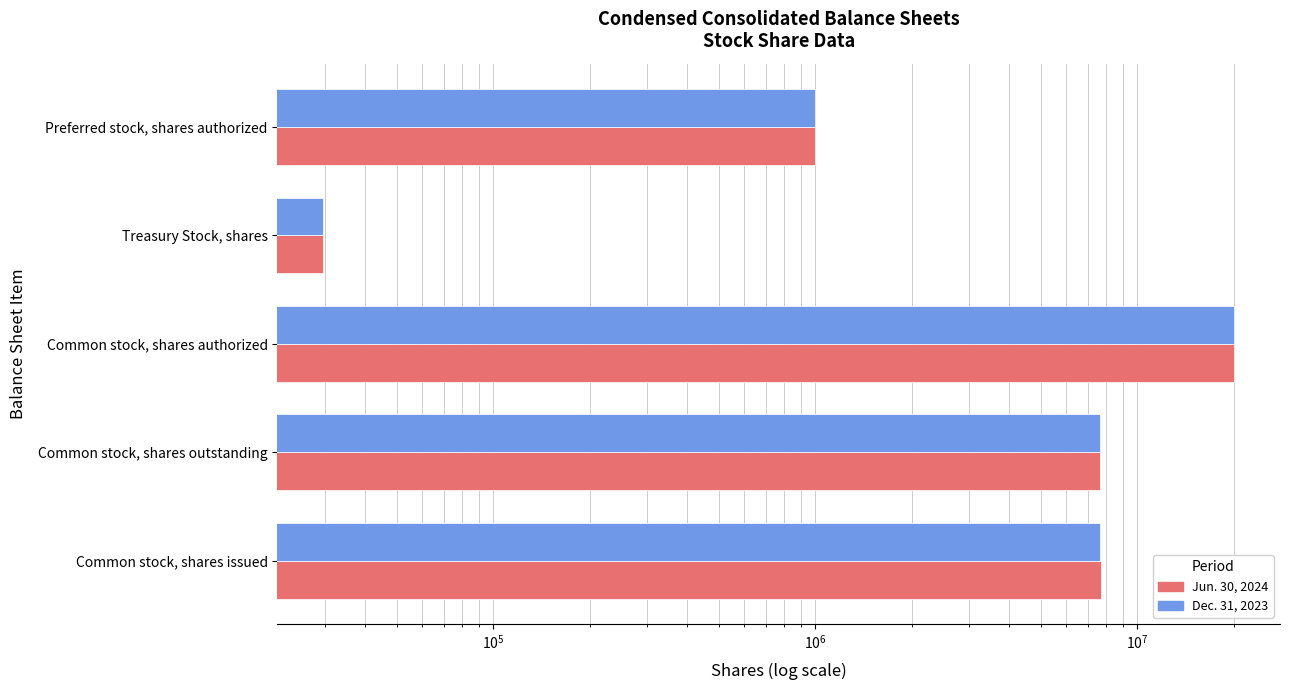

Which series has the largest range (max minus min)?

Jun. 30, 2024